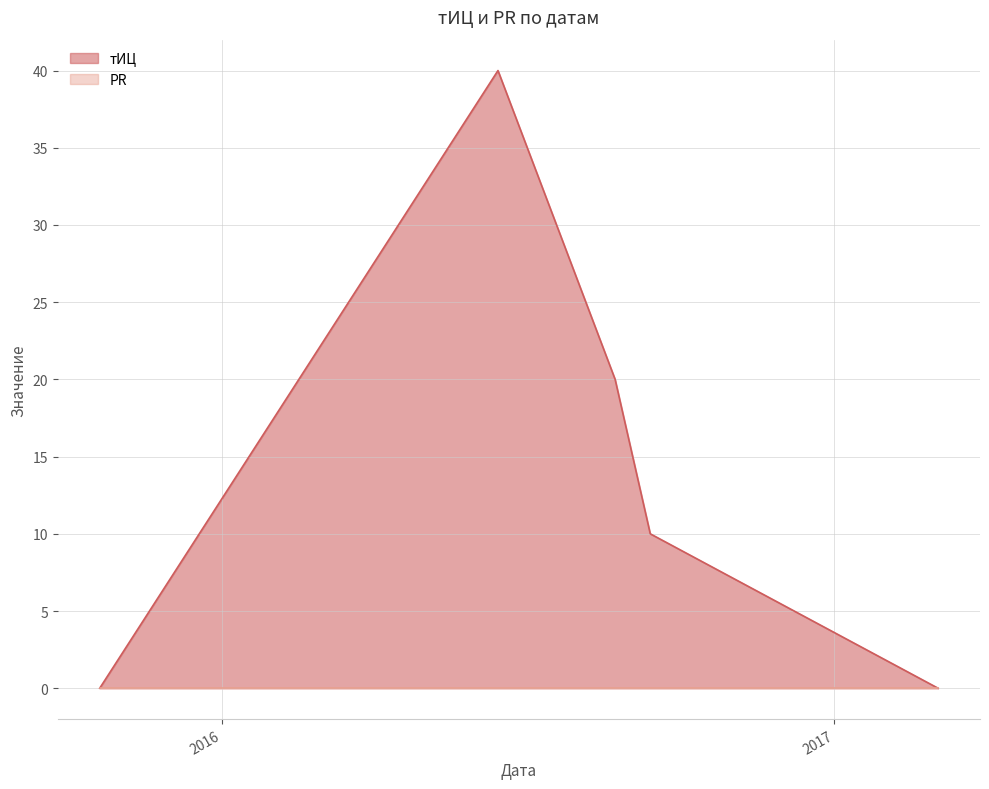

How many lines are shown in the chart?

1